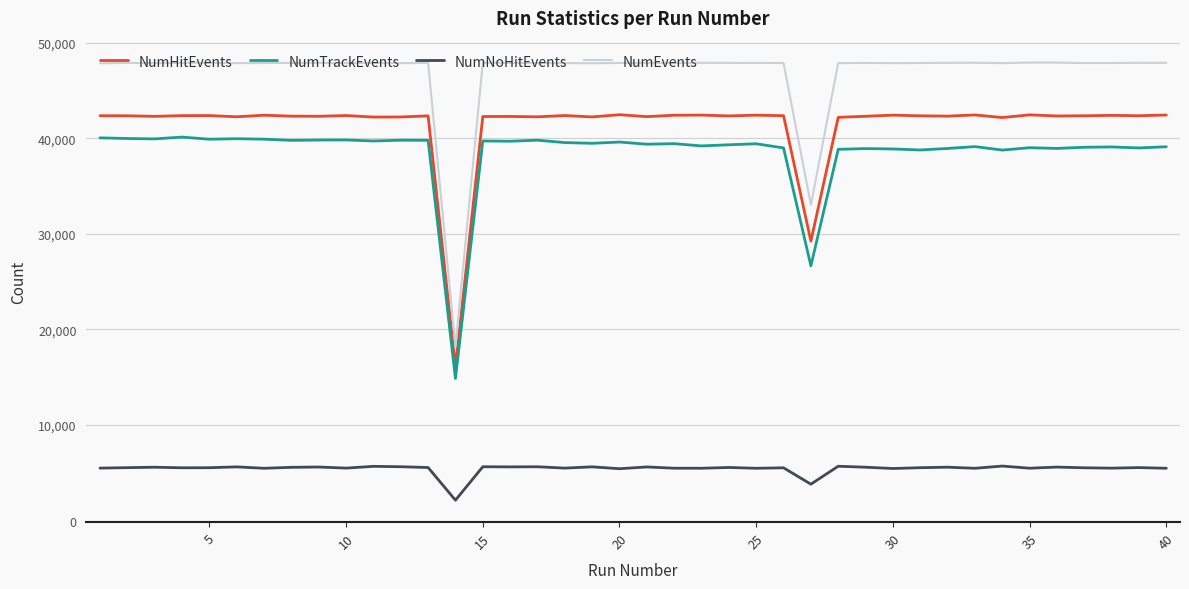

Which series has the largest total across all categories?

NumEvents